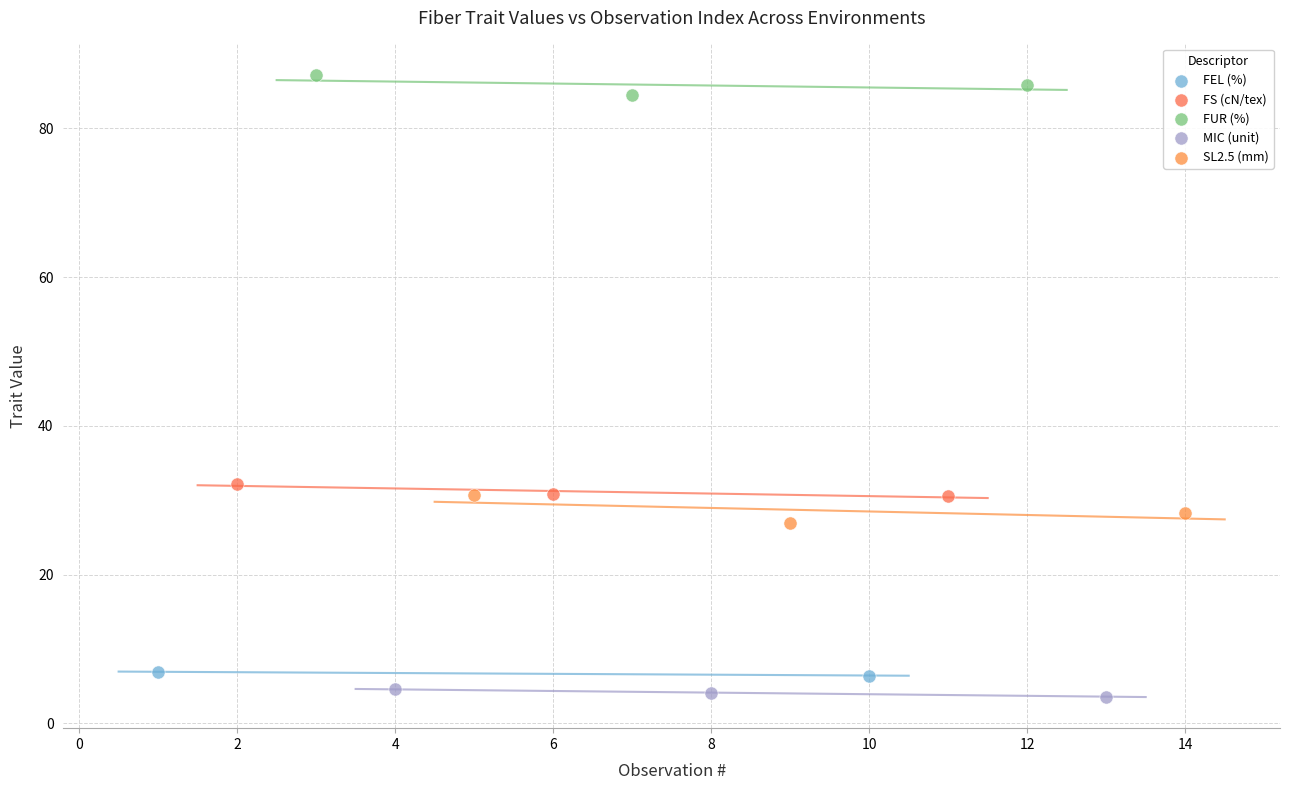

Which series has the widest spread of Y values?

SL2.5 (mm)